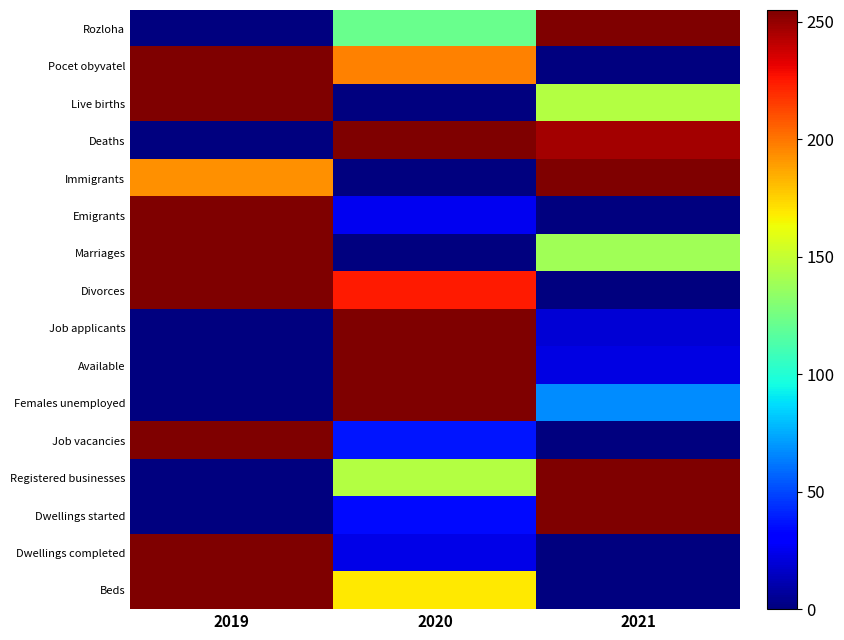

At how many categories does at least one series exceed 85?

3